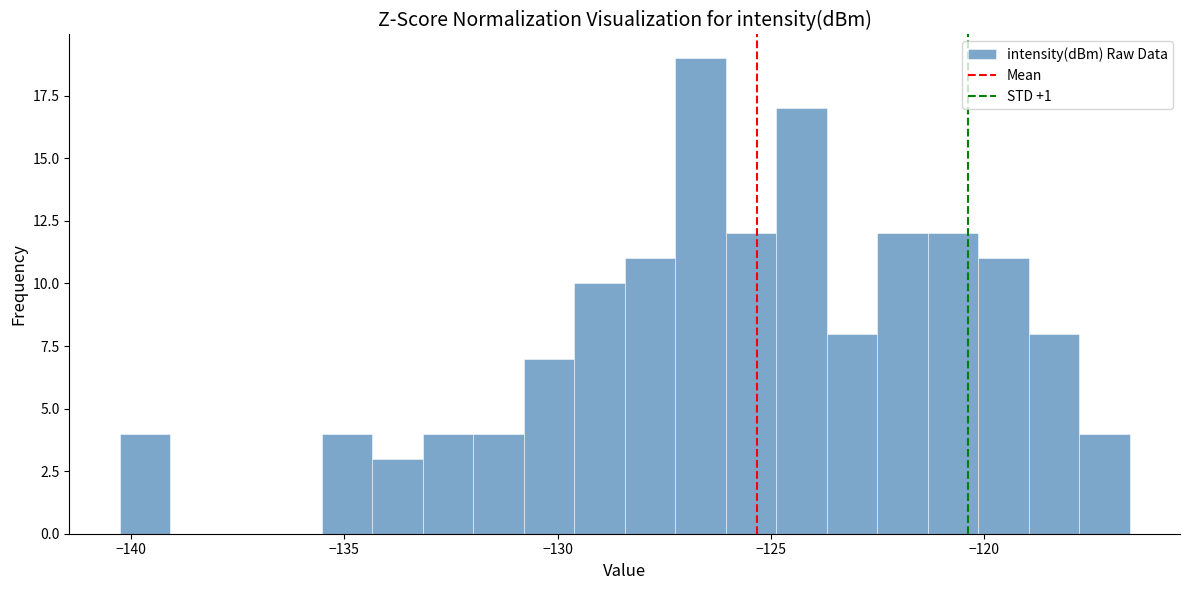

Read against the x-axis, roughly where is the centre of the tallest bar?

-126.5